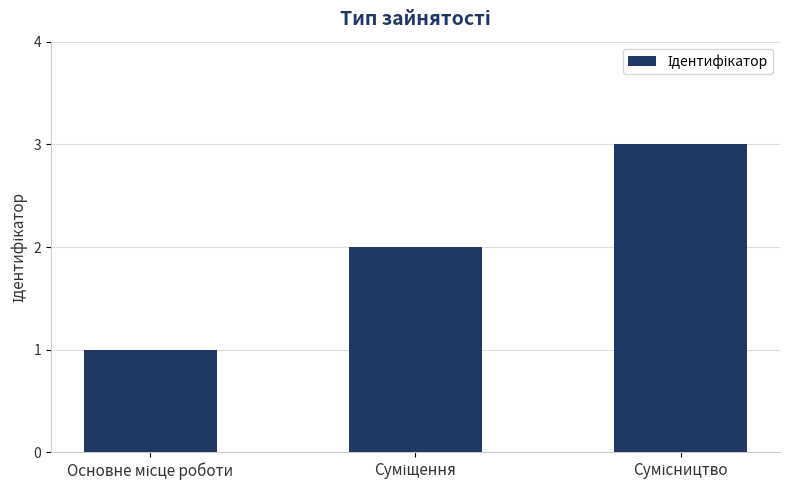

What is the difference between the maximum and minimum values?

2